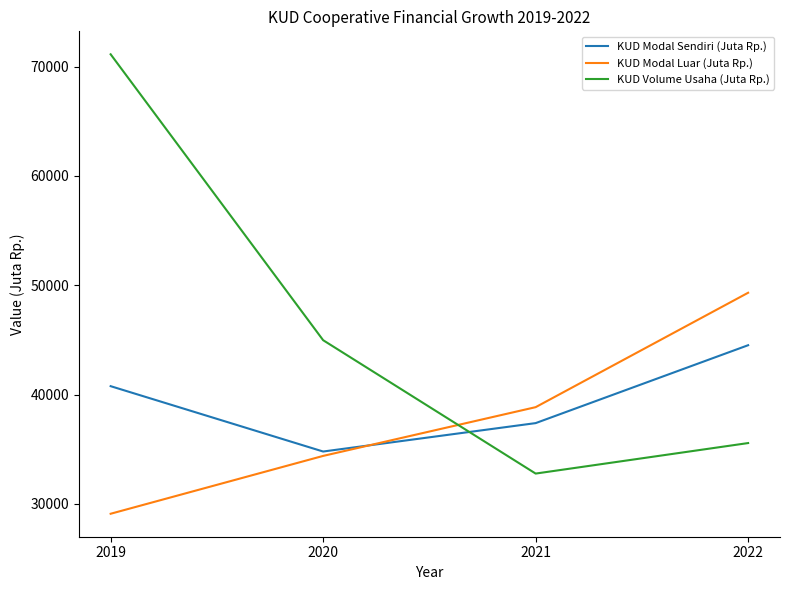

Is the value of KUD Volume Usaha (Juta Rp.) at 2021 greater than the value of KUD Modal Sendiri (Juta Rp.) at 2021?

No